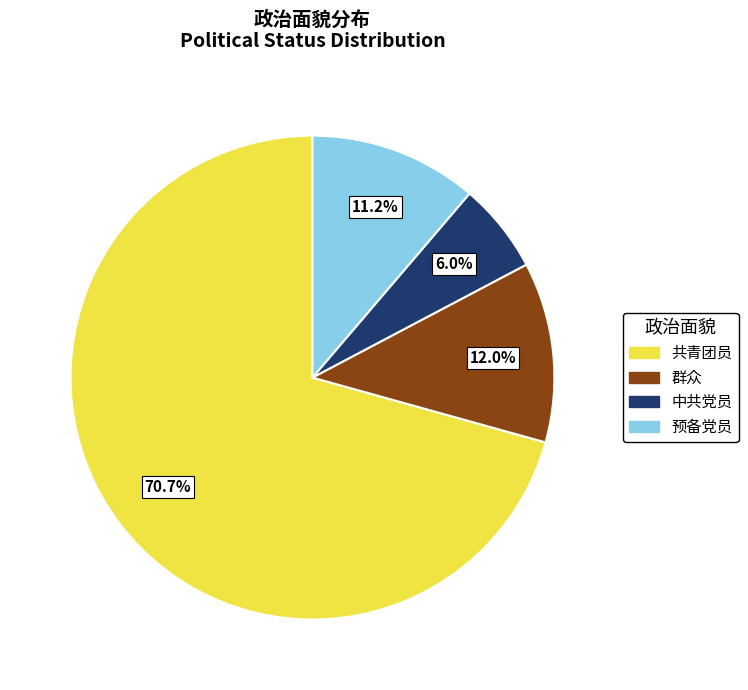

To the nearest percent, what is the combined percentage of 共青团员 and 预备党员?

82%